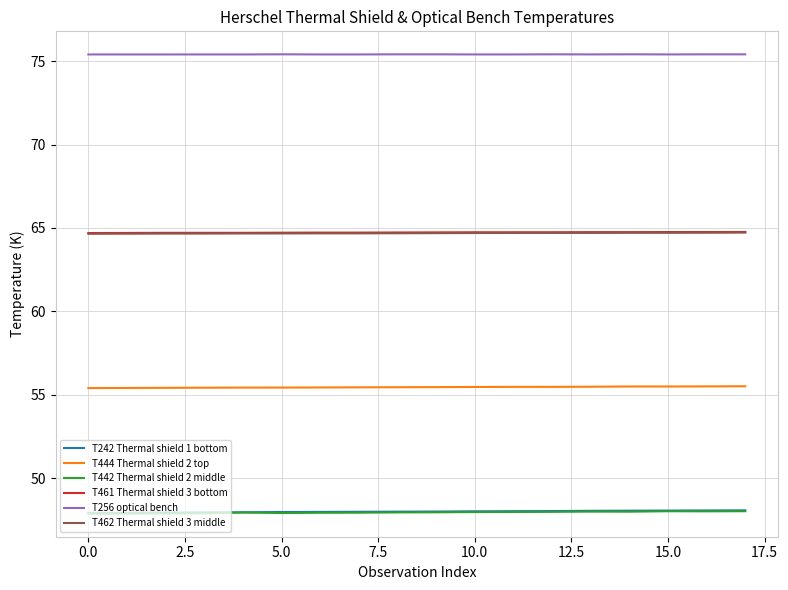

True or false: T242 Thermal shield 1 bottom and T444 Thermal shield 2 top intersect in this chart.

False